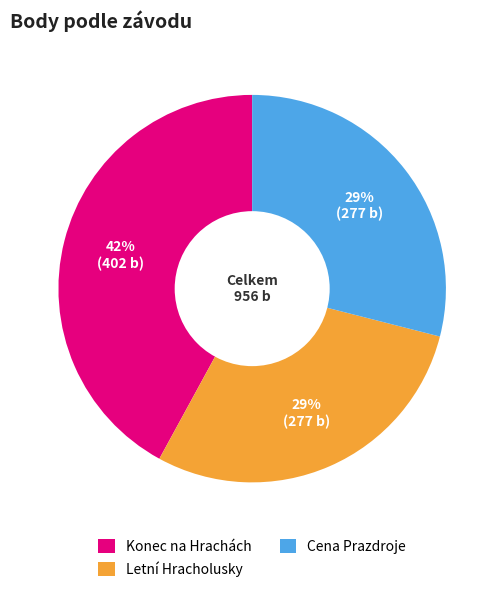

How many segments does this pie chart have?

3